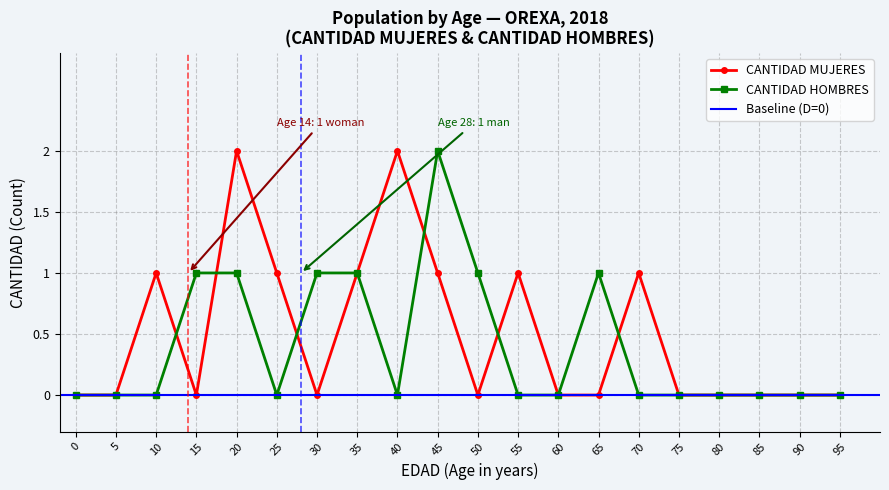

The value of CANTIDAD MUJERES at 30 is 0. True or false?

True